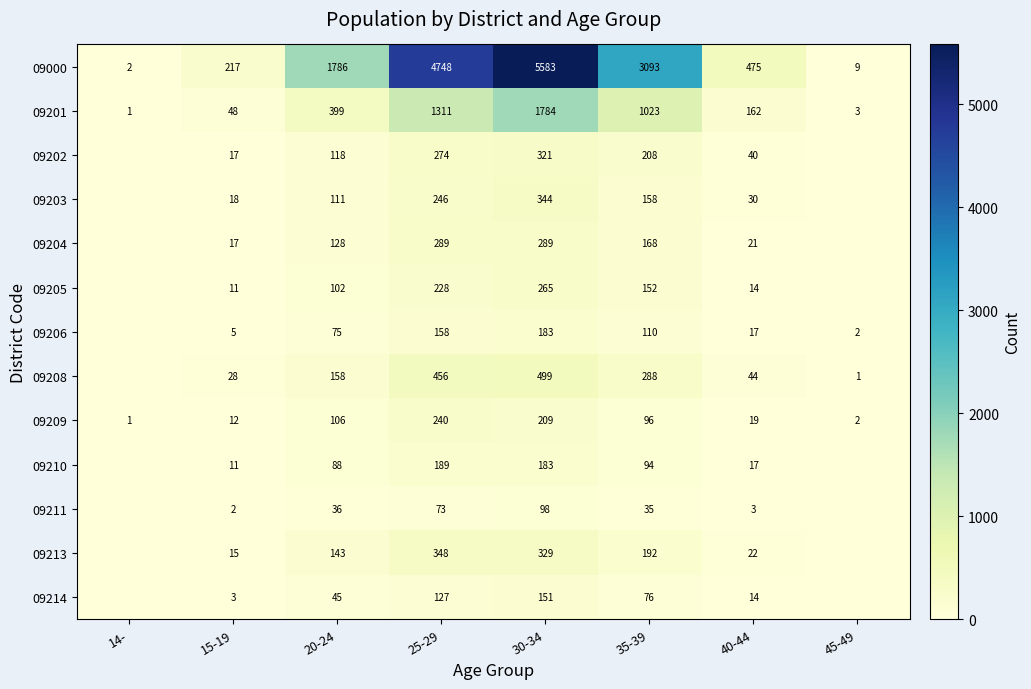

Which category has the lowest value in the 09000 series?

14-